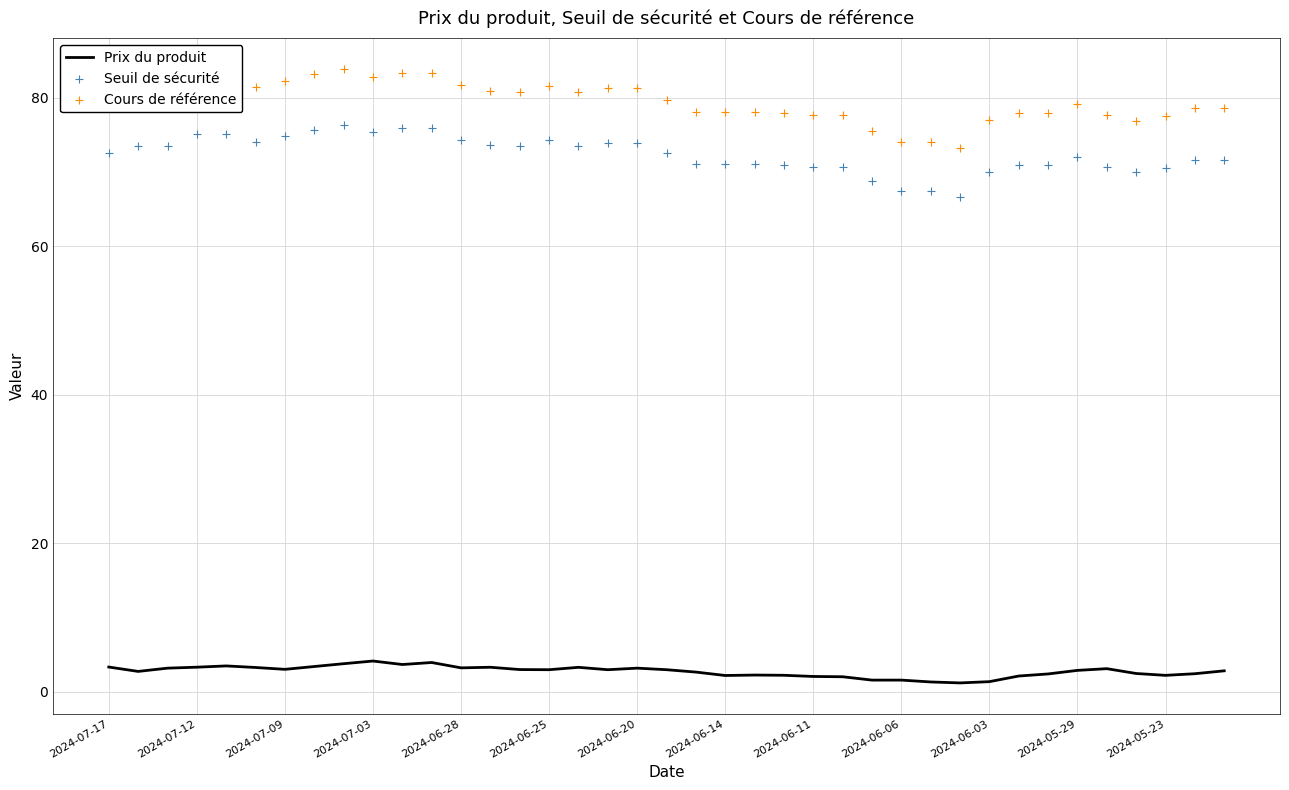

Which series has the largest total across all categories?

Cours de référence